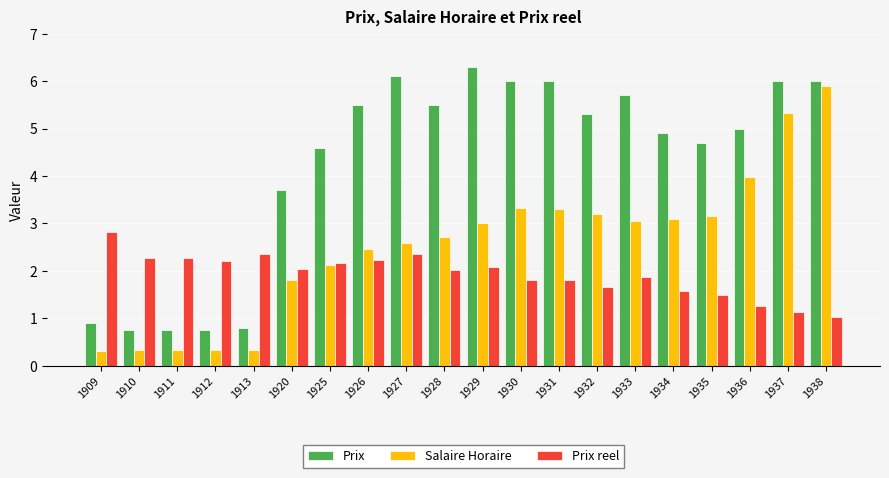

What is the spread (max minus min) of values at 1910?

1.9